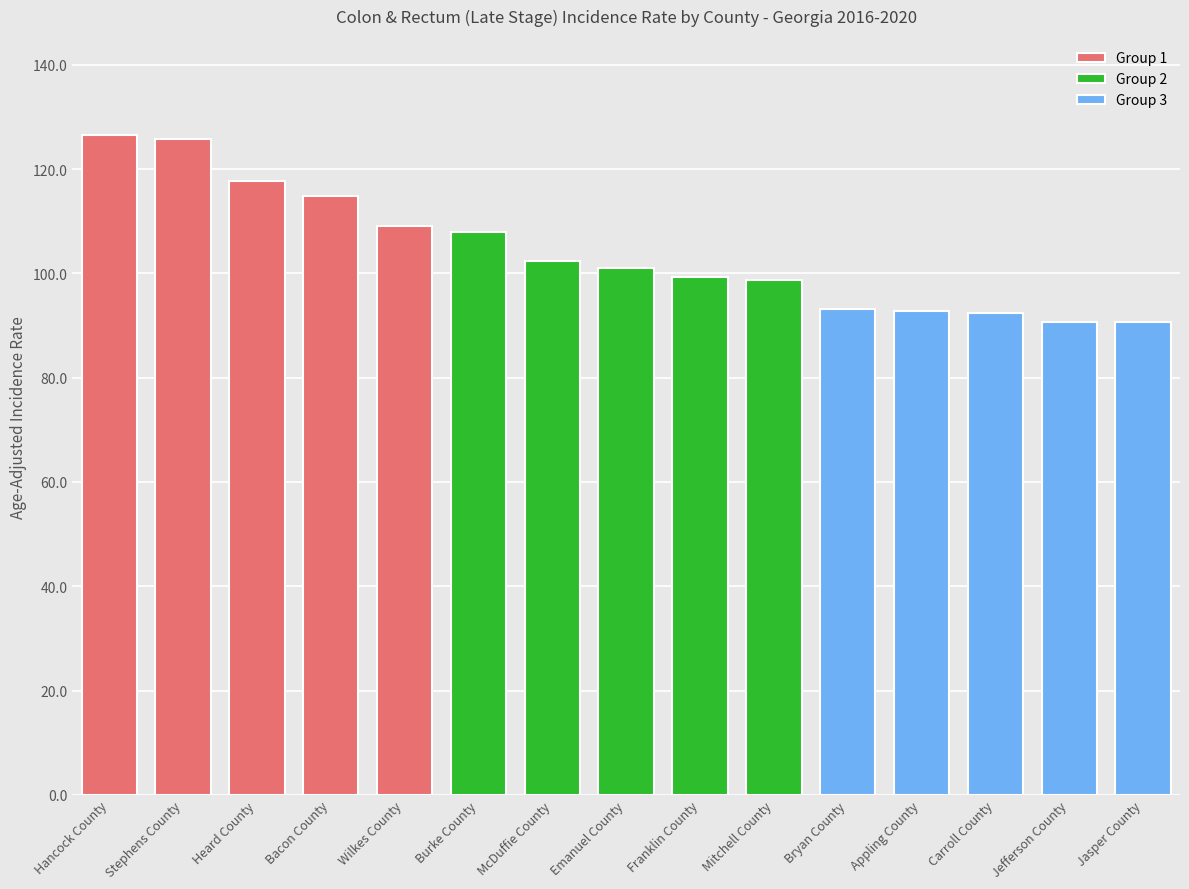

Is it true that the value at Bacon County is 114.8?

True